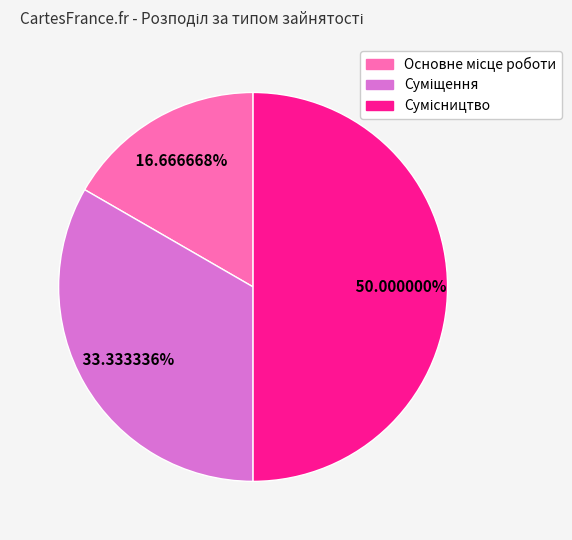

How many slices are in this pie chart?

3